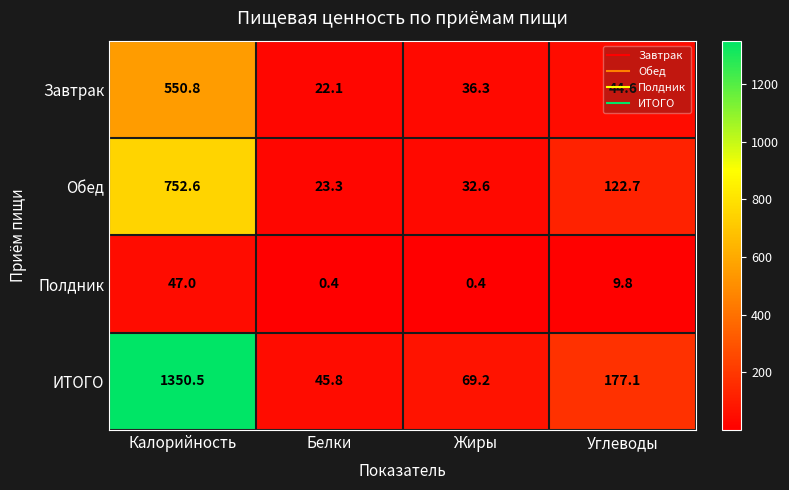

True or false: Полдник has a value of 9.8 at Углеводы.

True